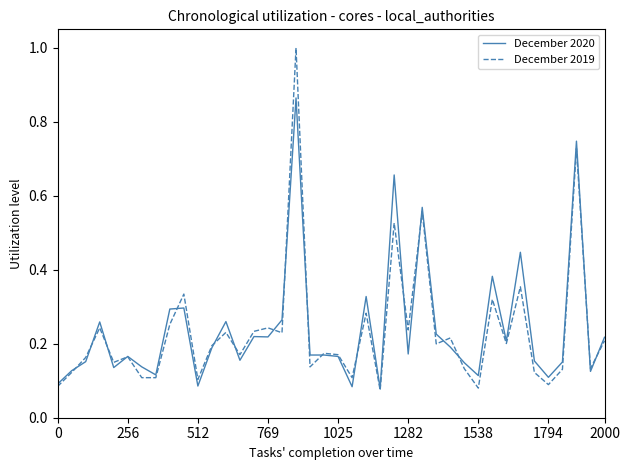

What is the greatest value displayed?

1.0